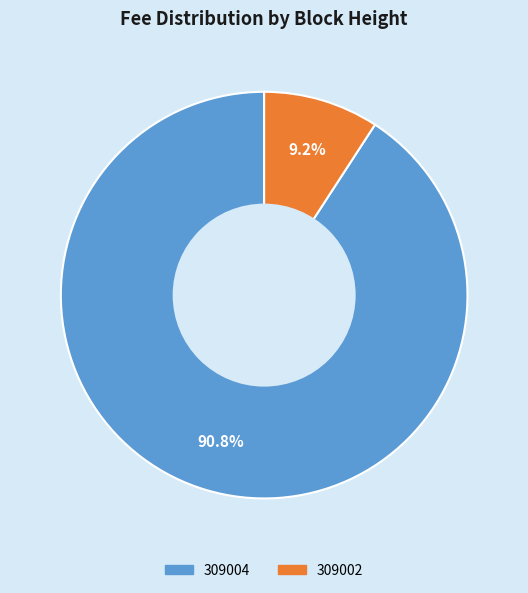

To the nearest percent, what is the difference between the largest and smallest slice percentages?

82%